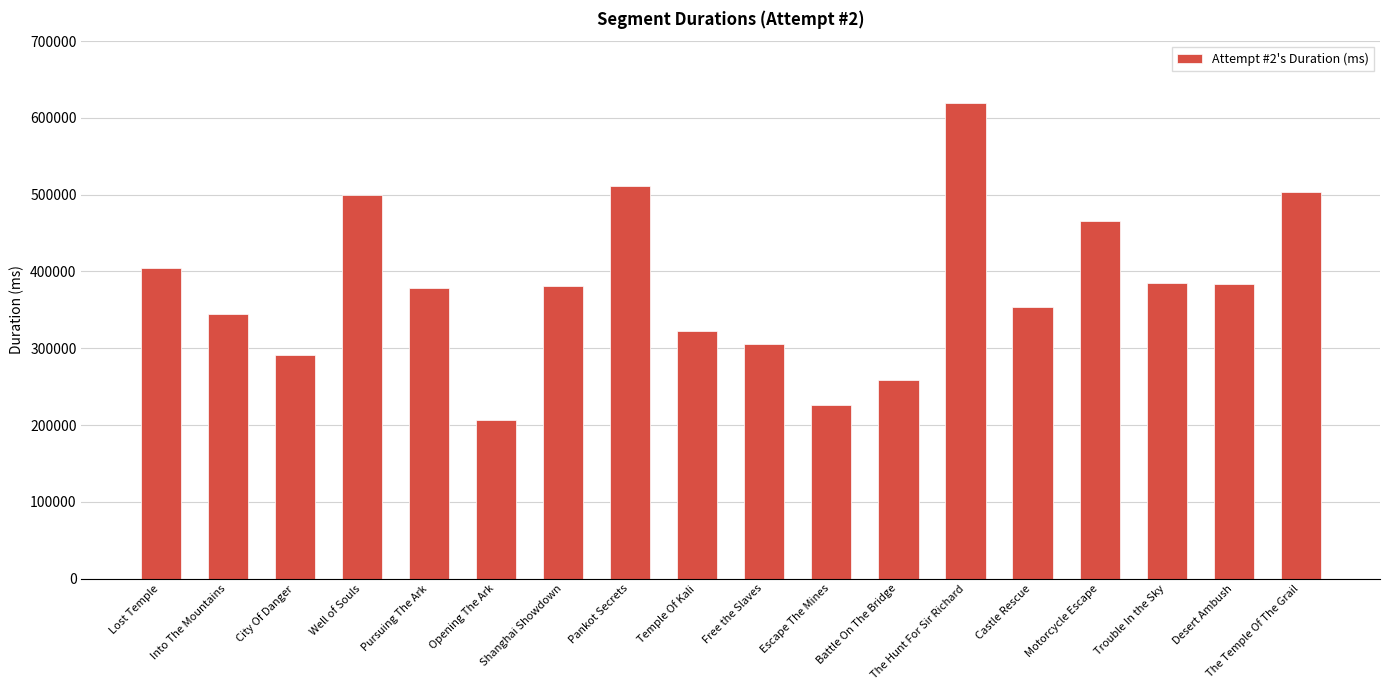

Where does the data first go above 380734?

Lost Temple